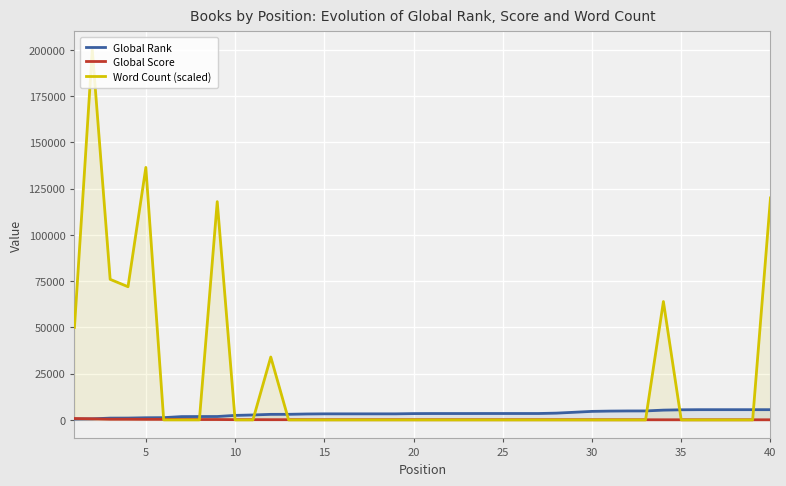

How many values in the Global Score series exceed 111?

19